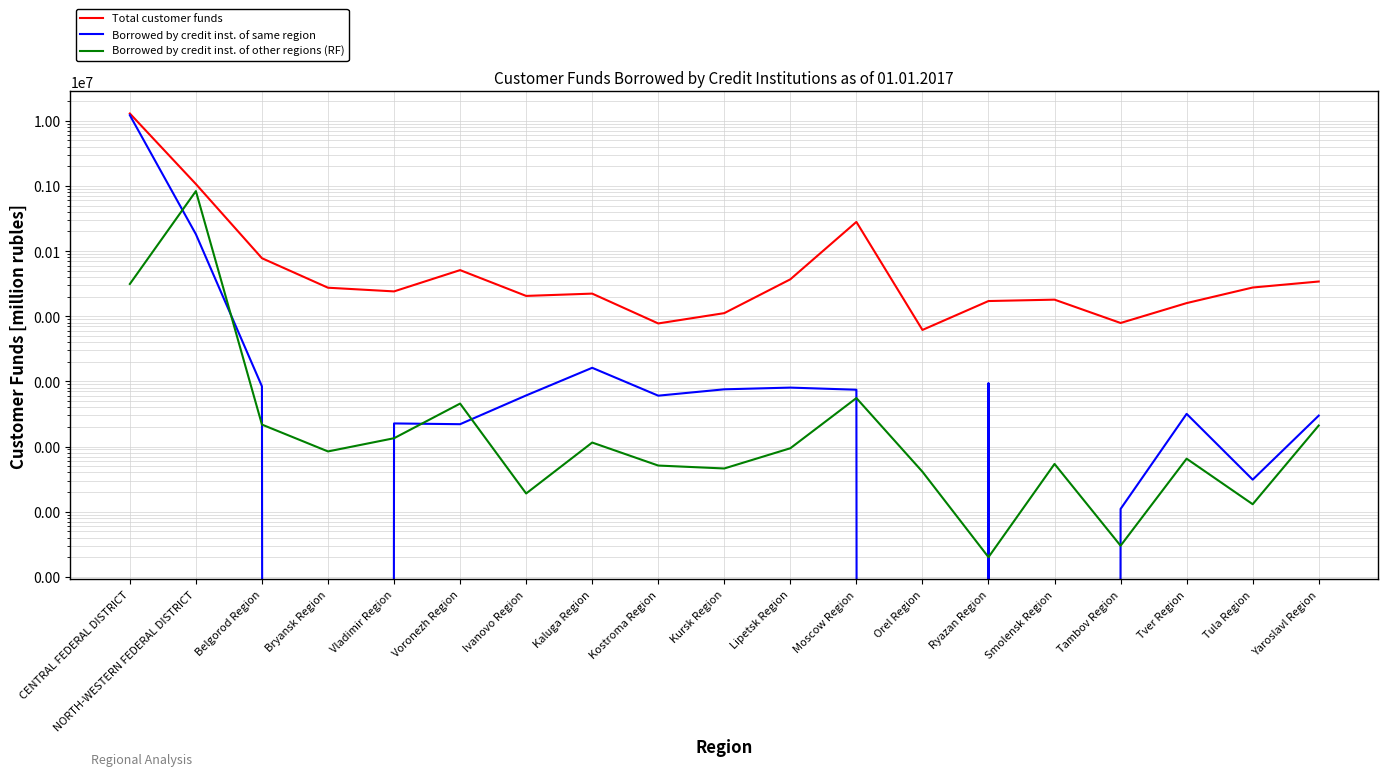

Between Kaluga Region and Smolensk Region, which is larger?

Kaluga Region